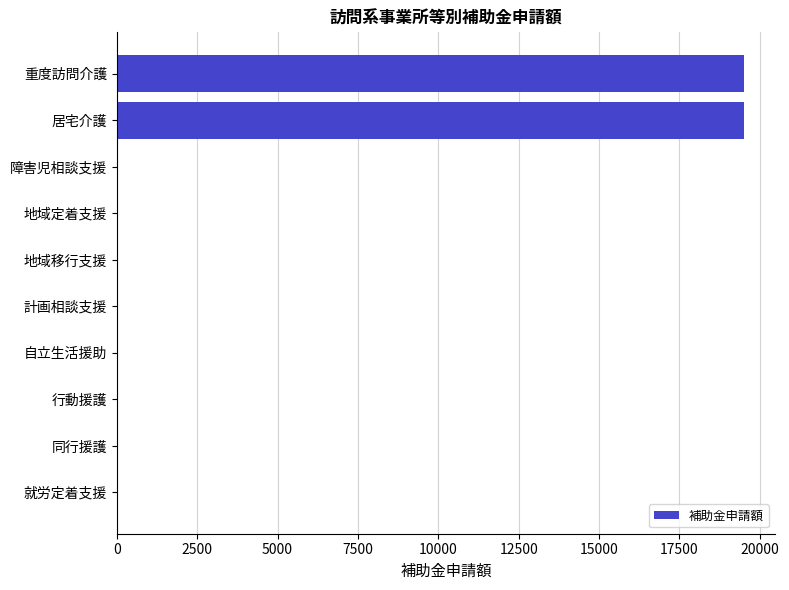

What is the sum of all values?

39000